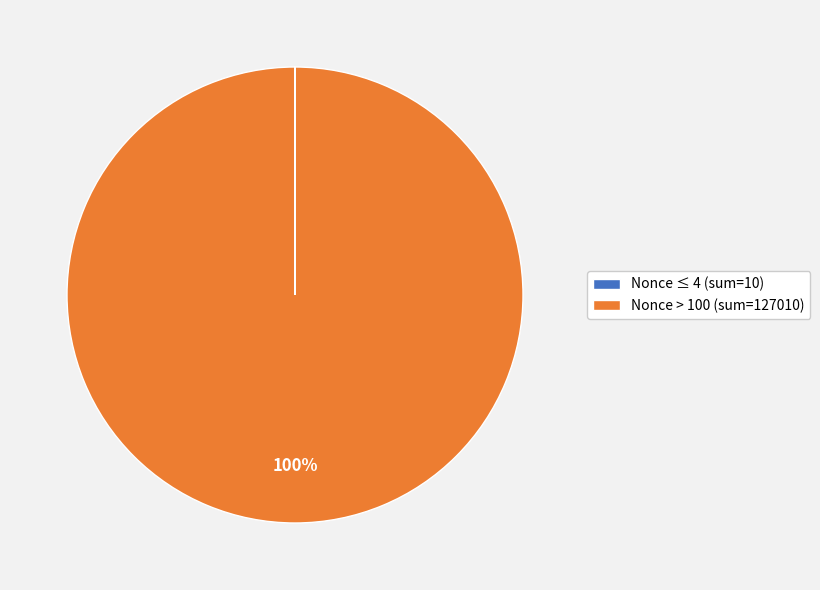

Is it true that Nonce > 100 (sum=127010) is 100% of the pie?

True